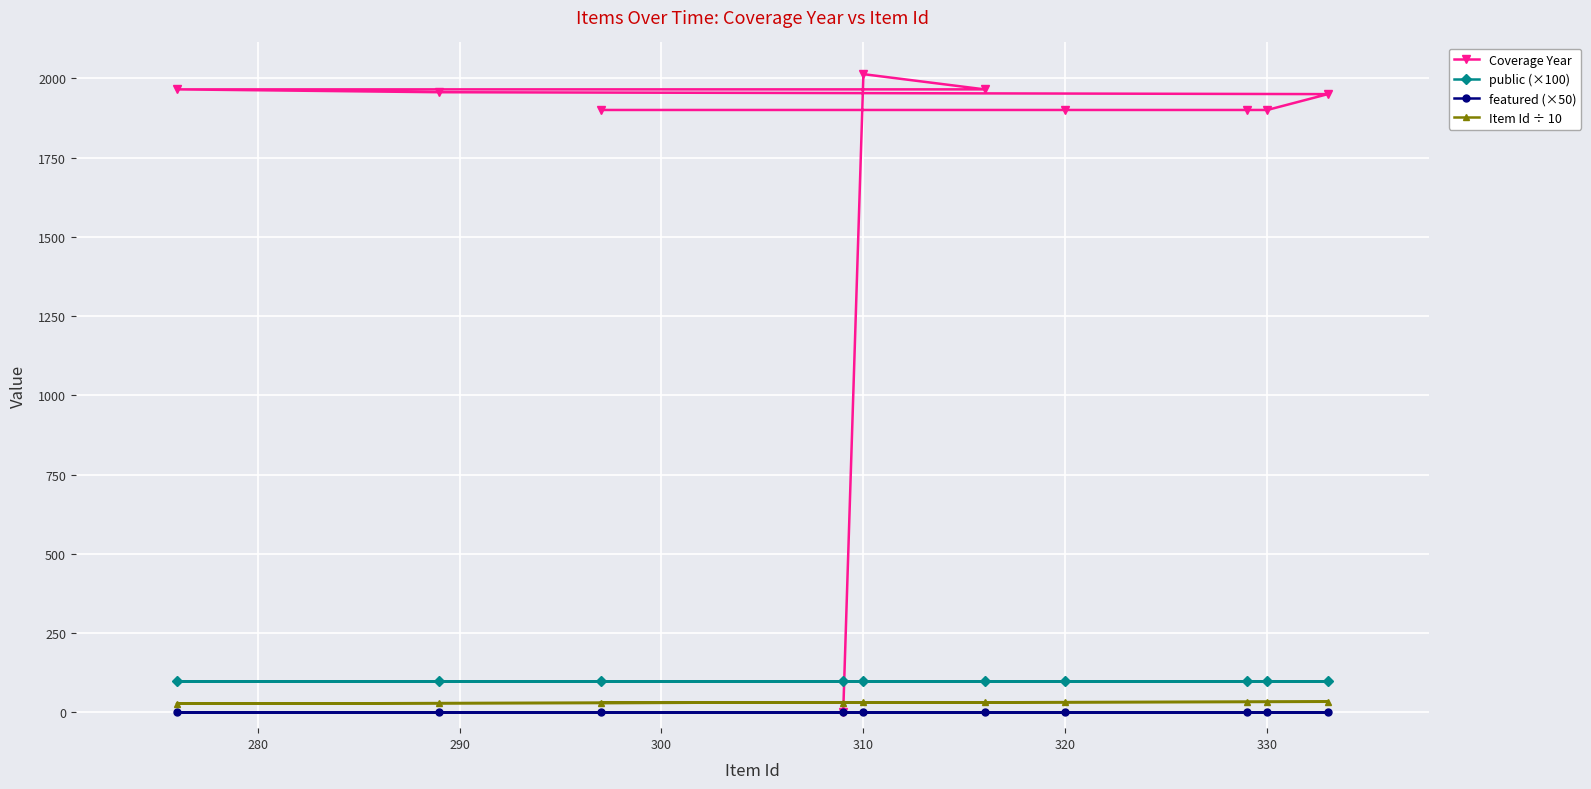

Which series has the largest range (max minus min)?

Coverage Year